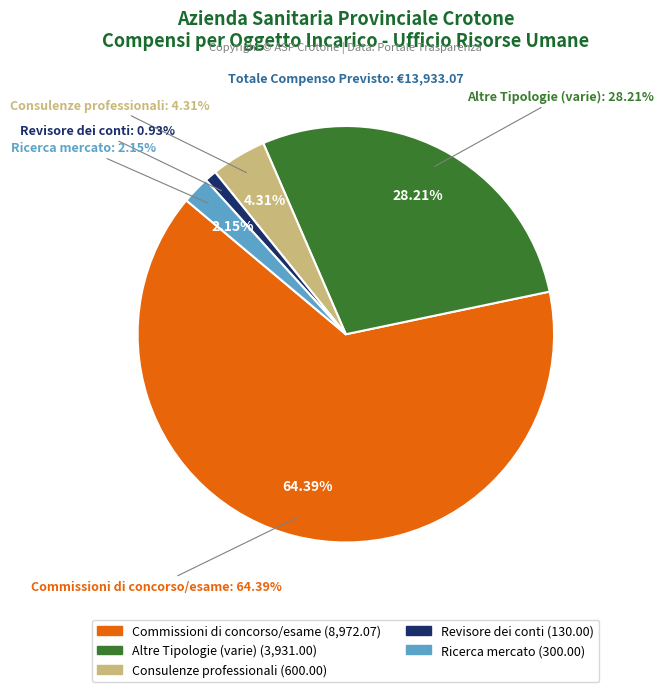

Is Commissioni di concorso/esame the majority of the pie?

Yes